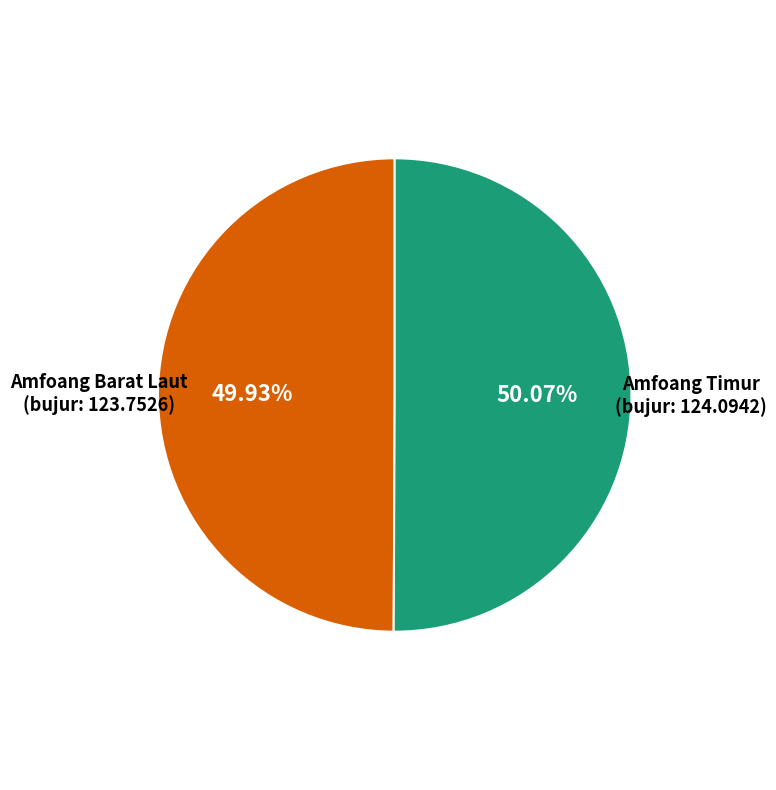

Does any single category account for the majority?

Yes